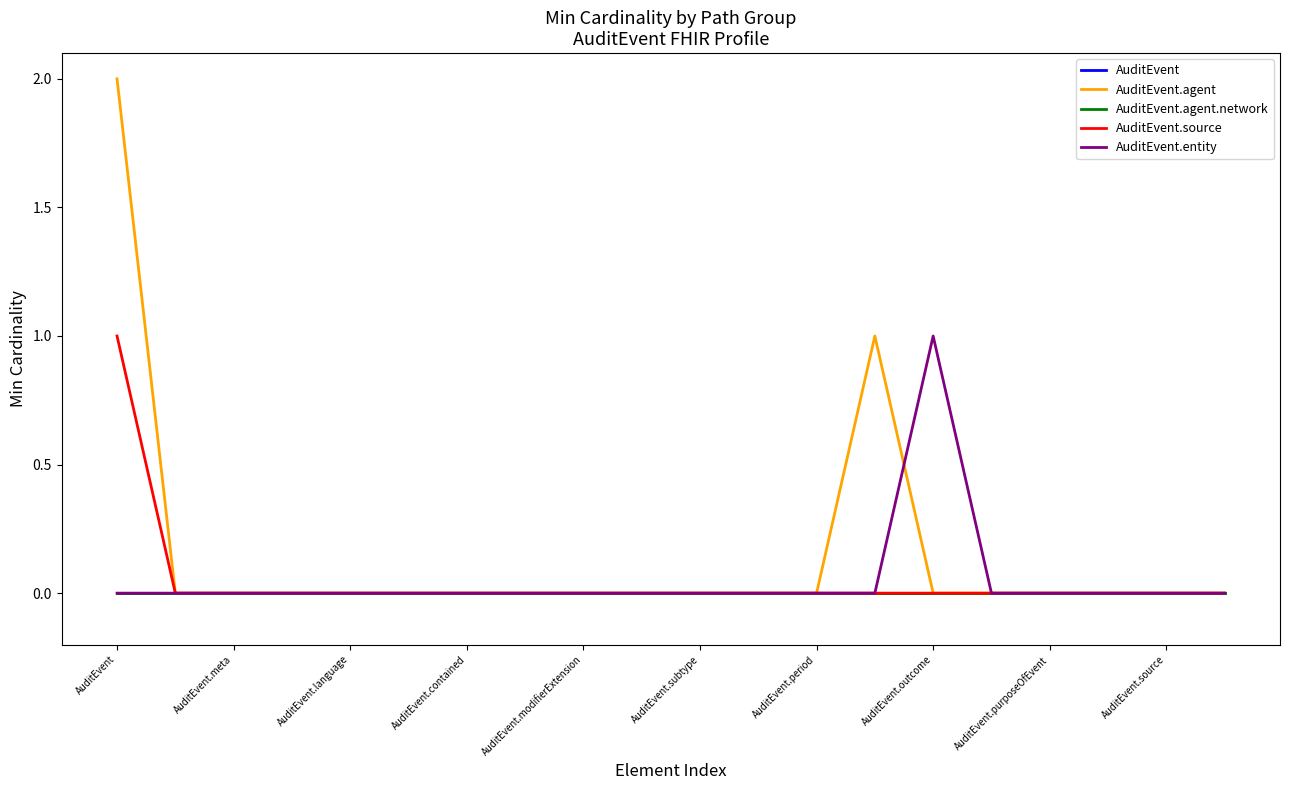

Does the chart display data point markers on the line(s)?

No